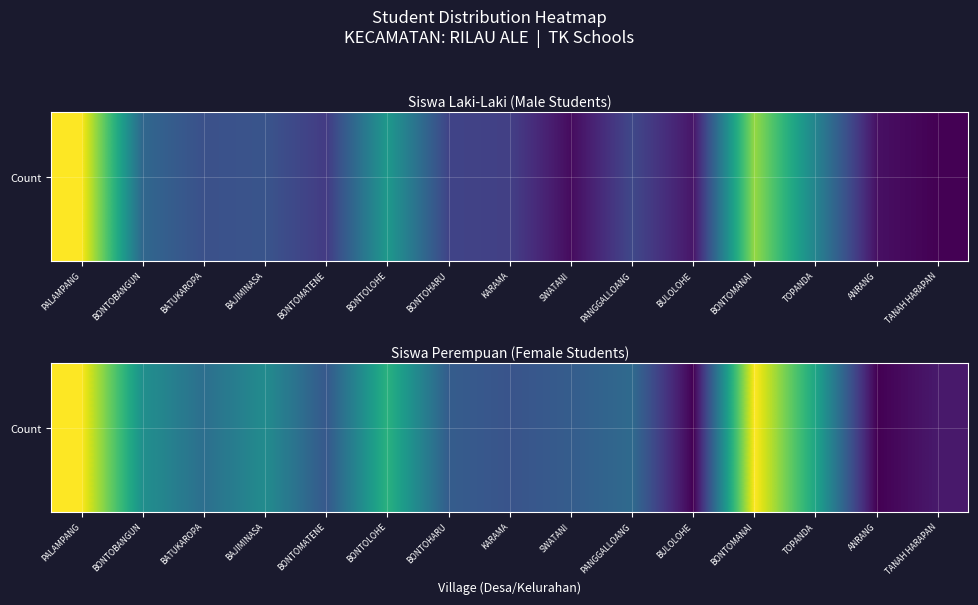

At which category is the sum across all series the highest?

PALAMPANG